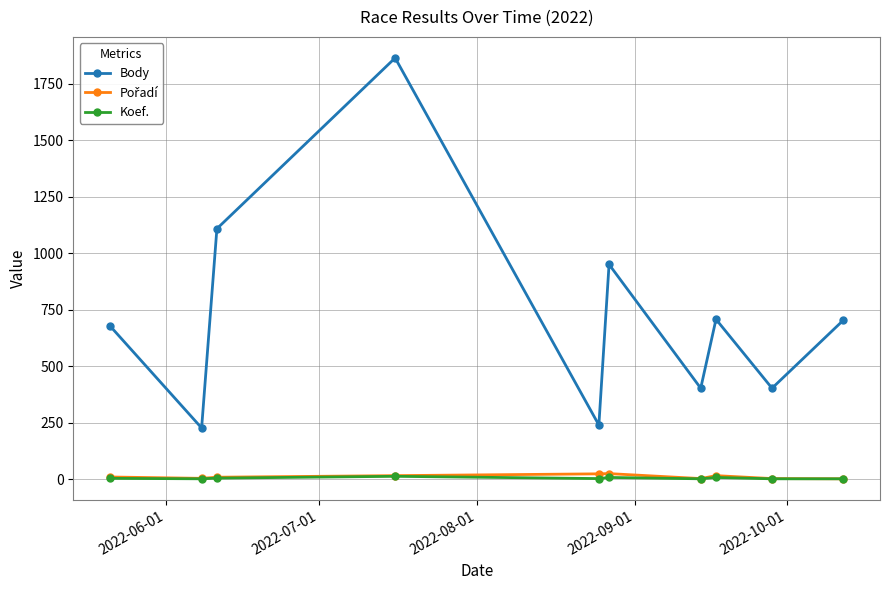

Which series has the largest total across all categories?

Body